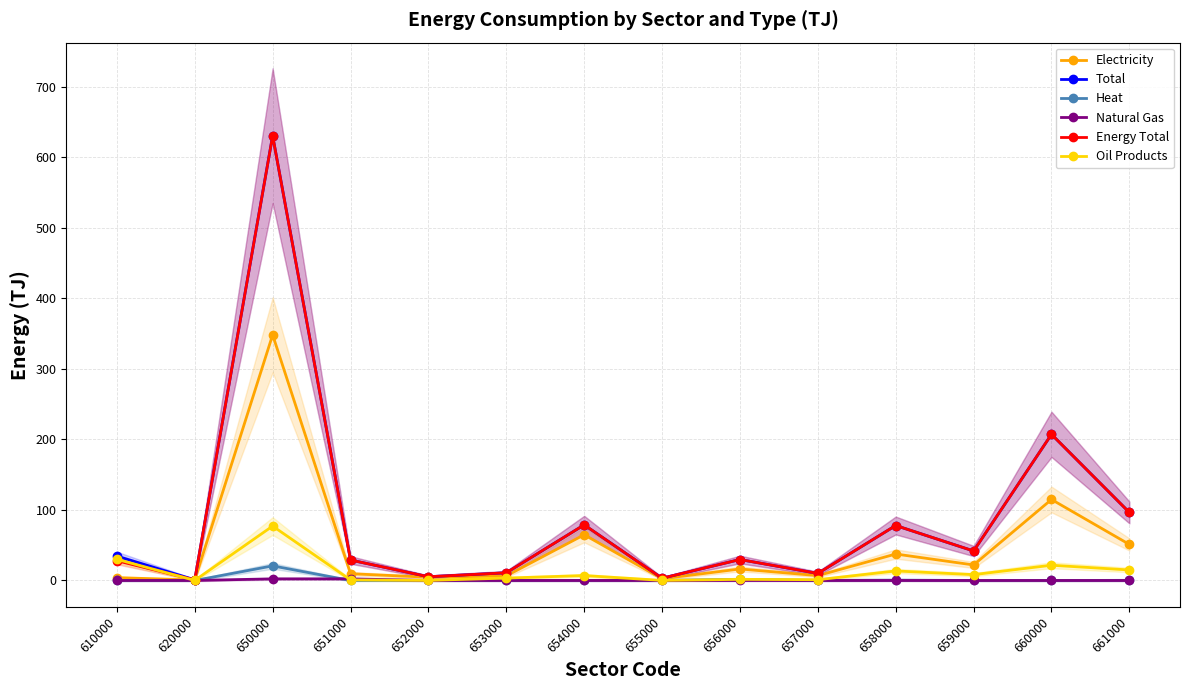

Between 620000 and 656000, which series saw the biggest shift?

Total